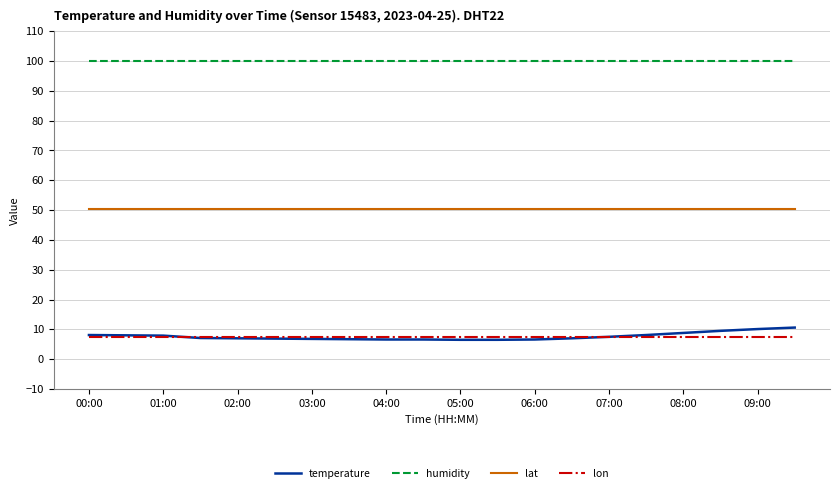

Which series has the largest total across all categories?

humidity